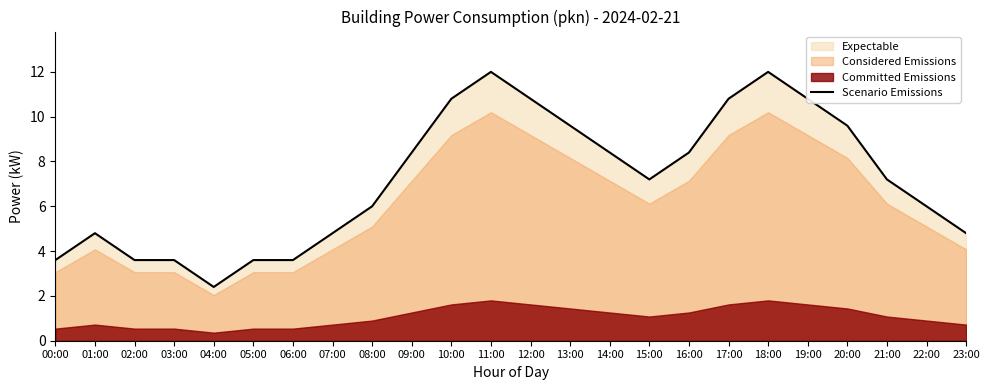

List the labels in order of value, largest first.

11:00, 18:00, 10:00, 12:00, 17:00, 19:00, 13:00, 20:00, 09:00, 14:00, 16:00, 15:00, 21:00, 08:00, 22:00, 01:00, 07:00, 23:00, 00:00, 02:00, 03:00, 05:00, 06:00, 04:00